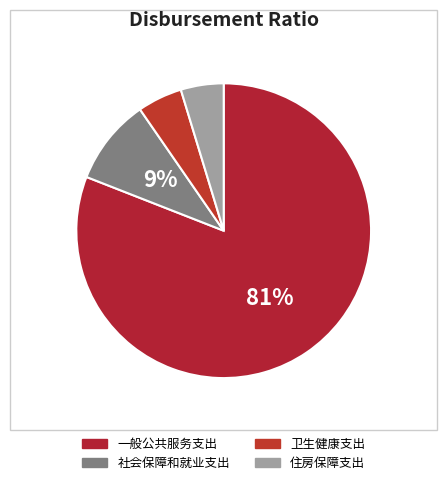

What percentage is the 住房保障支出 slice, to the nearest percent?

5%